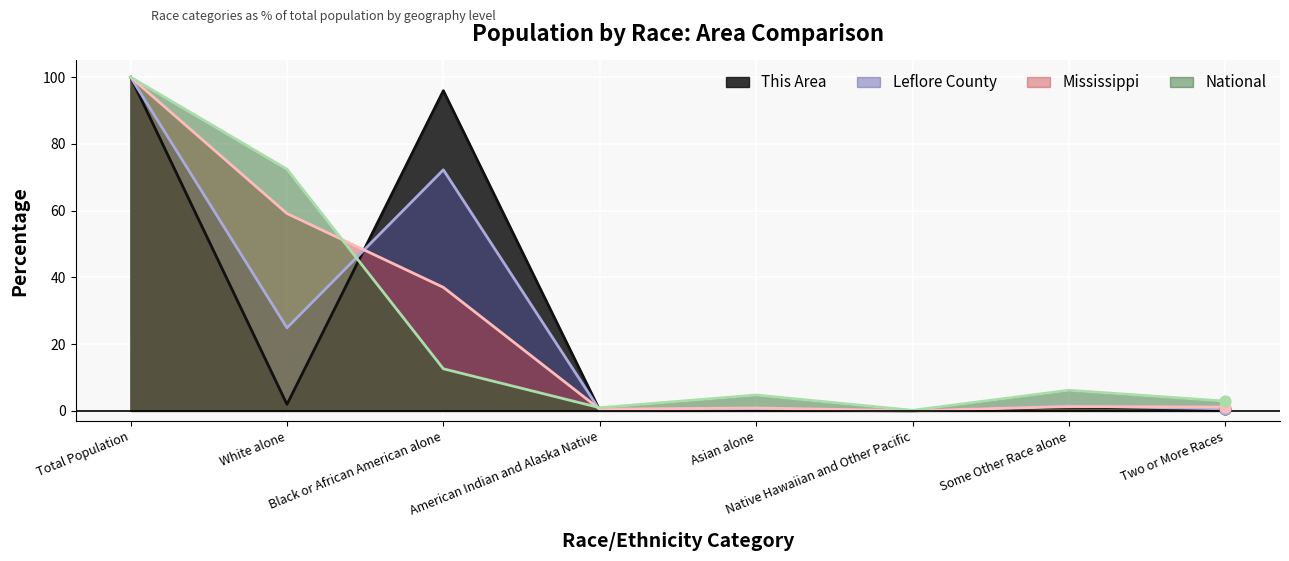

Which series reaches the maximum Y coordinate?

This Area